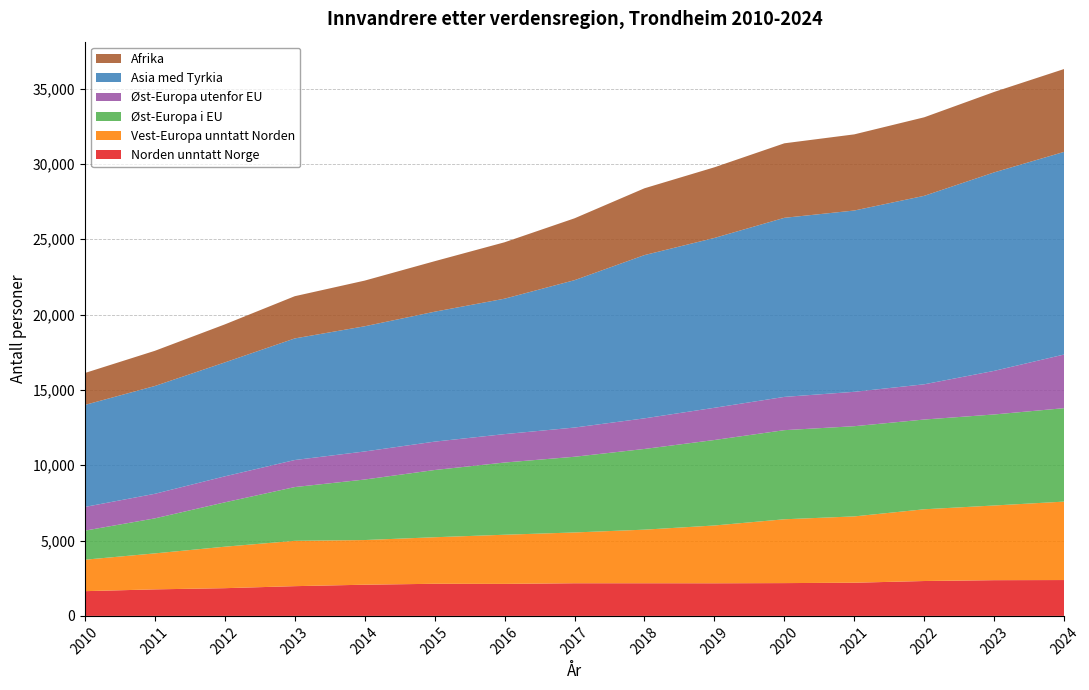

Reading left to right, what are all the values shown in this chart?

Norden unntatt Norge: 1642	1761	1840	1974	2070	2132	2125	2167	2167	2165	2177	2202	2315	2371	2380
Vest-Europa unntatt Norden: 2088	2388	2753	3009	2965	3089	3262	3371	3557	3836	4236	4402	4762	4957	5206
Øst-Europa i EU: 1929	2324	2943	3567	4016	4461	4792	5024	5356	5673	5914	5986	5956	6041	6201
Øst-Europa utenfor EU: 1573	1631	1726	1795	1862	1884	1886	1939	2031	2139	2208	2283	2339	2894	3561
Asia med Tyrkia: 6771	7154	7561	8070	8309	8623	8988	9781	10835	11271	11885	12032	12508	13173	13449
Afrika: 2118	2335	2523	2802	3031	3351	3744	4105	4434	4689	4945	5054	5212	5339	5499